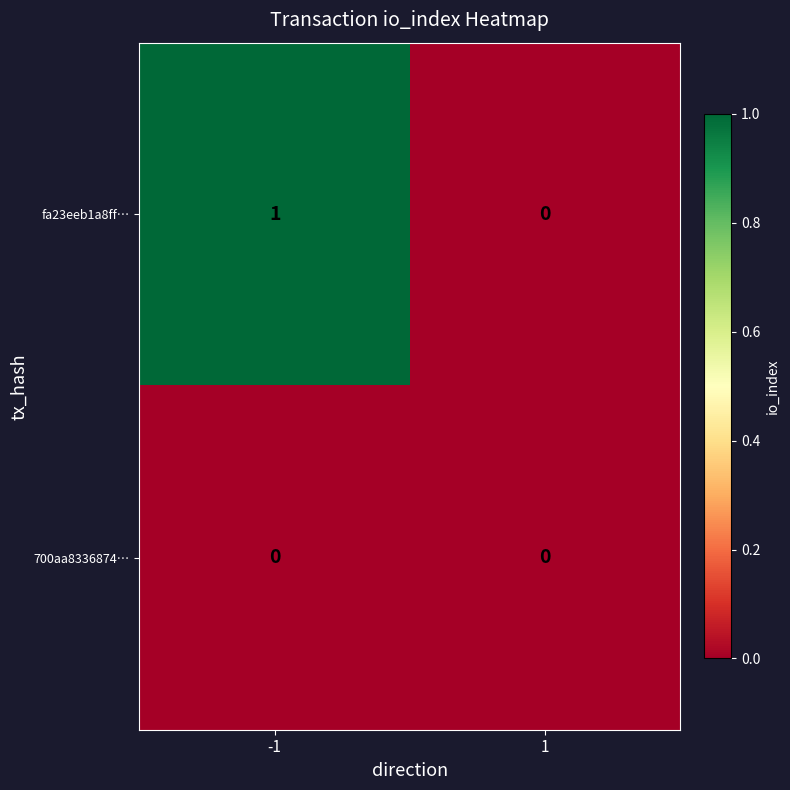

True or false: fa23eeb1a8ff… has a value of 1 at -1.

True